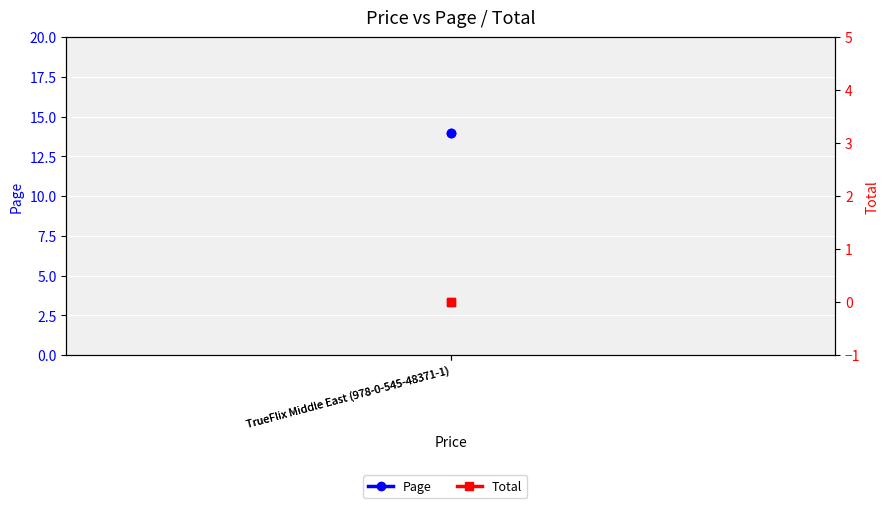

Reading left to right, extract all data points from this chart.

Page: TrueFlix Middle East (978-0-545-48371-1)=14	TrueFlix Middle East (978-0-545-48371-1)=14
Total: TrueFlix Middle East (978-0-545-48371-1)=0	TrueFlix Middle East (978-0-545-48371-1)=0